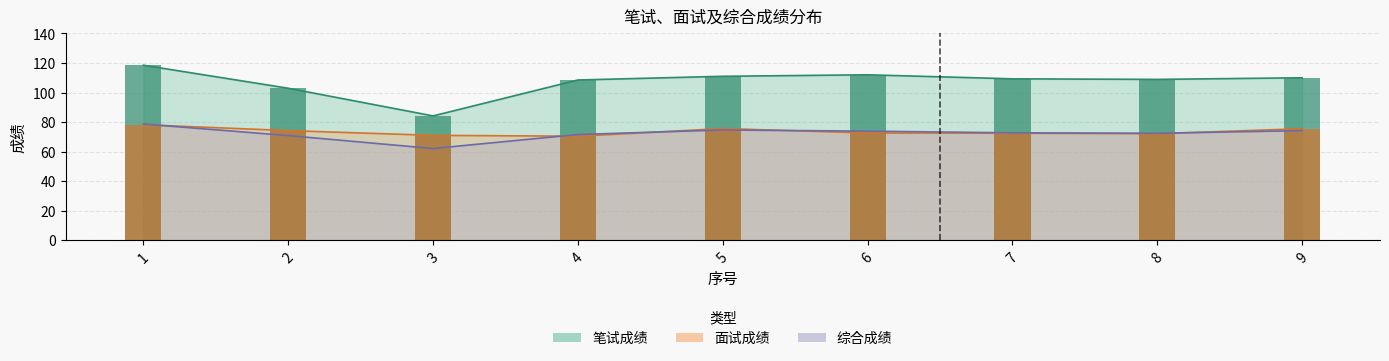

How many data points in 面试成绩_bar are above 72?

7